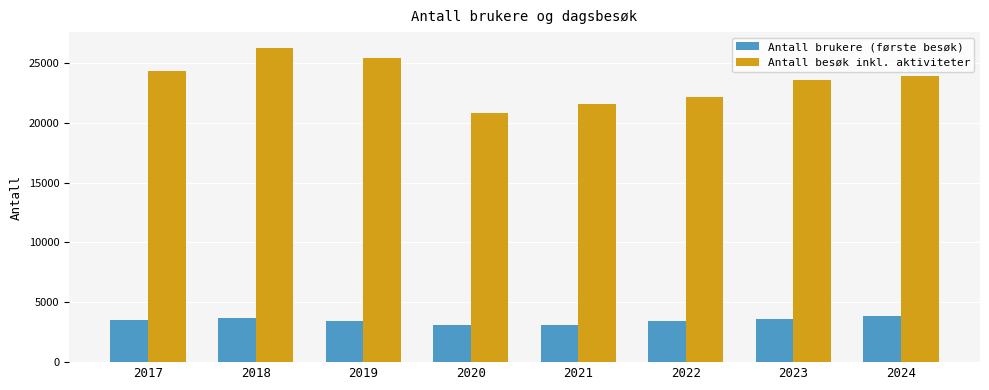

What is the minimum value for Antall brukere (første besøk)?

3136